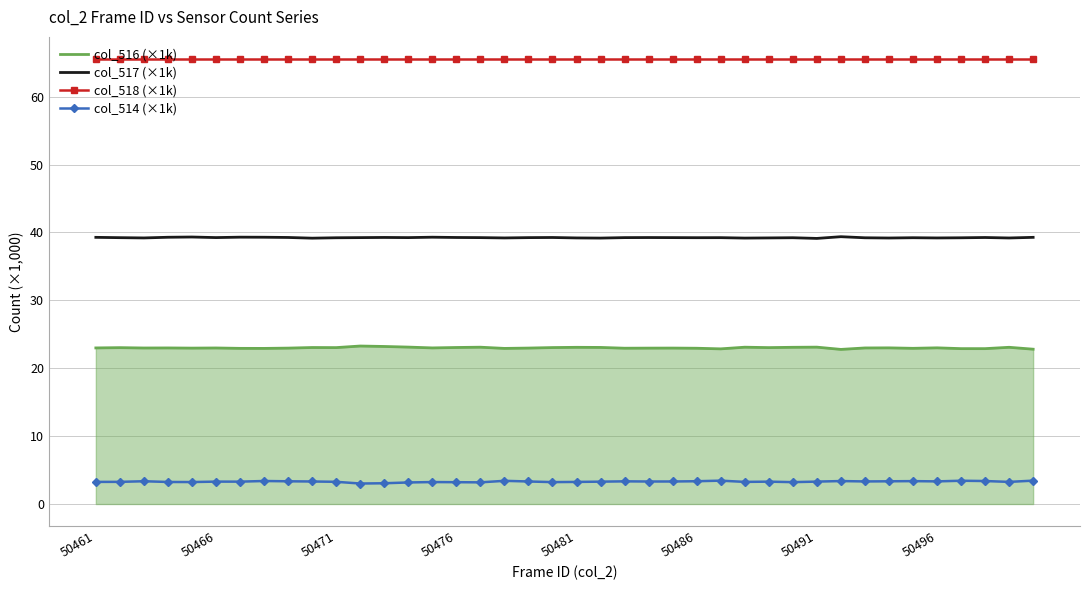

Which series has the largest total across all categories?

col_518 (×1k)